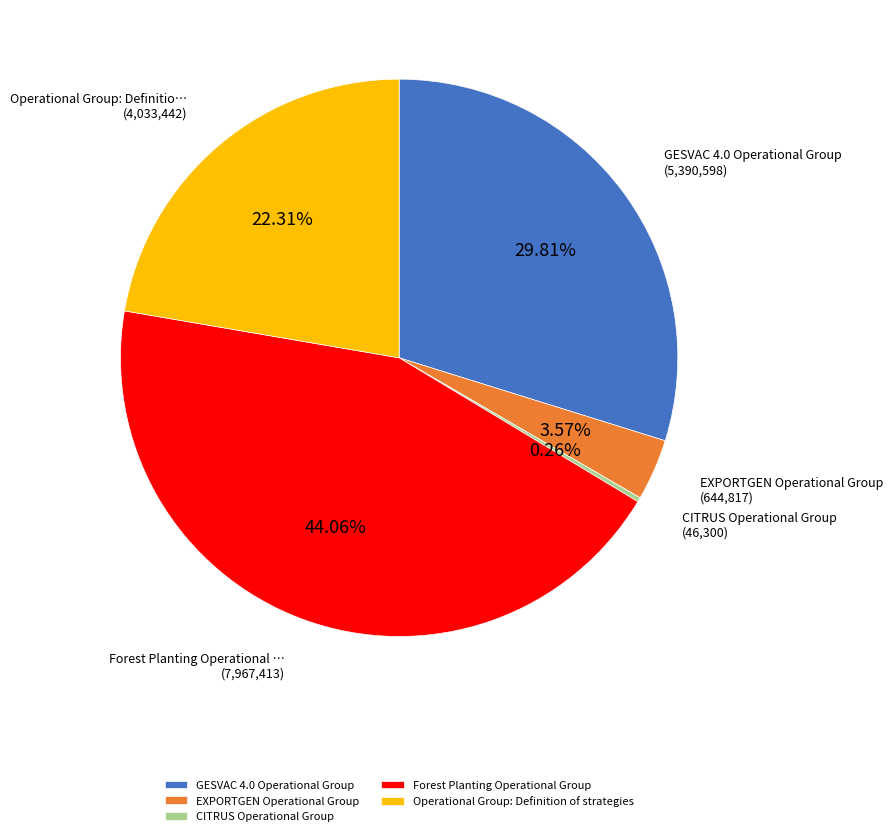

What is the total percentage of Operational Group: Definition of strategies and EXPORTGEN Operational Group?

25.9%